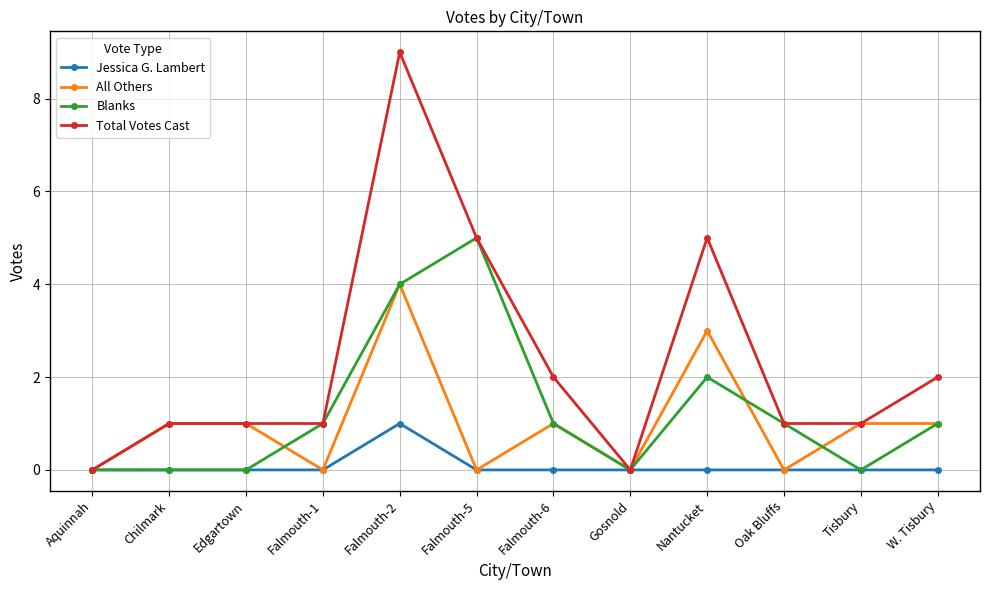

At which category does All Others reach its first local valley?

Falmouth-1